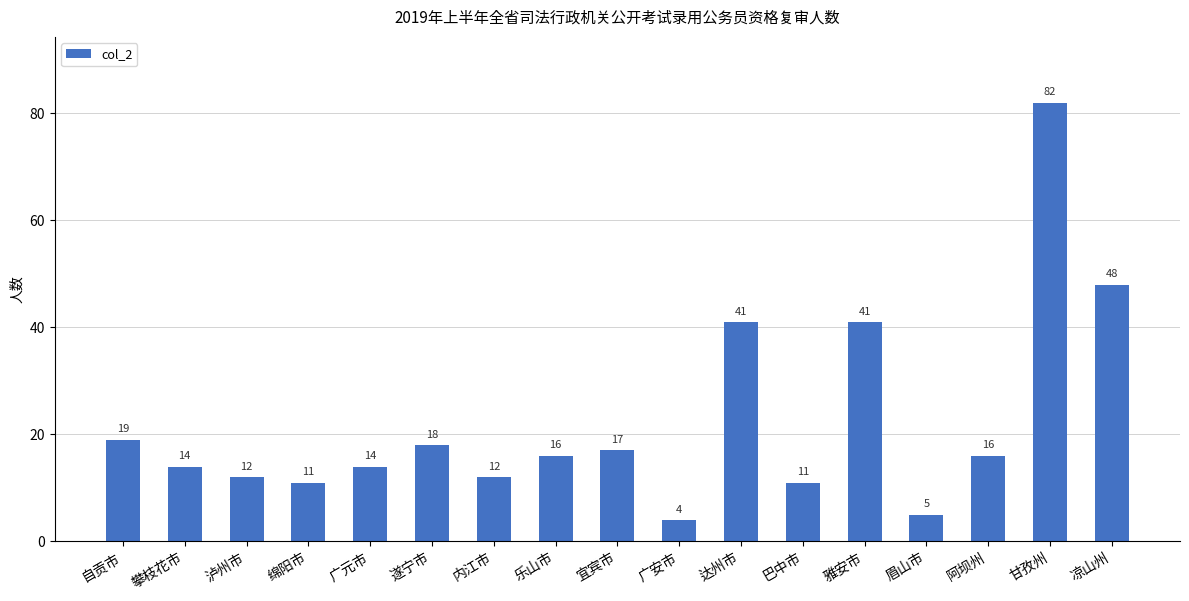

What is the difference between the values at 阿坝州 and 达州市?

25